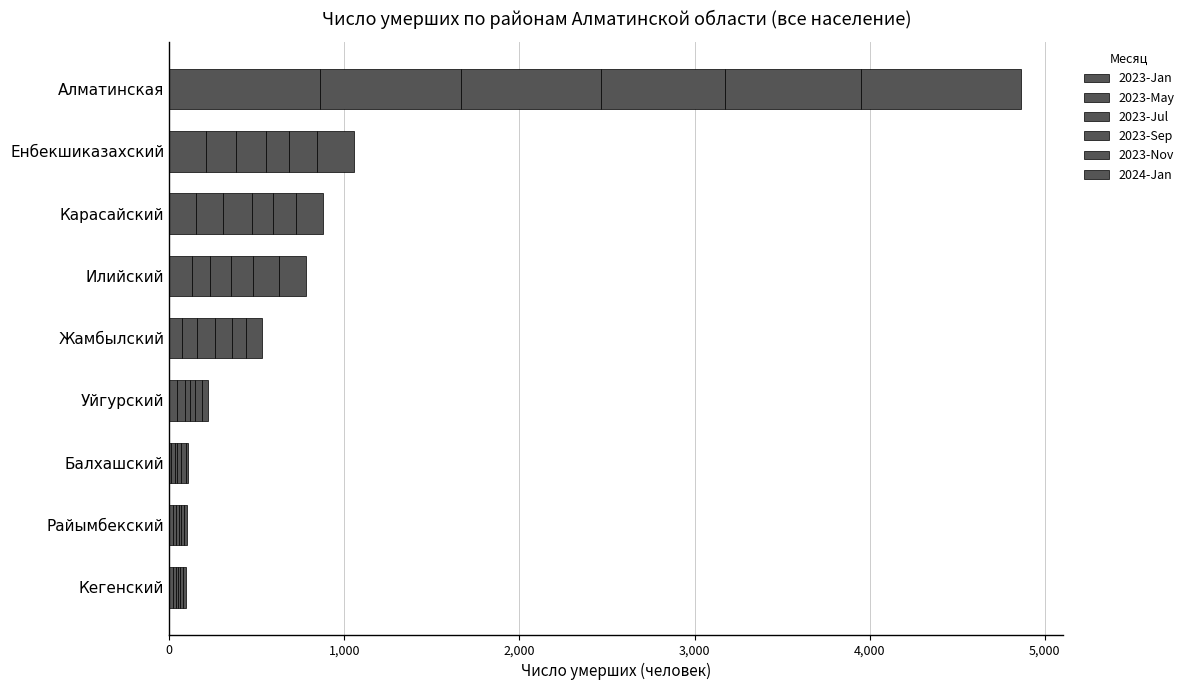

Count the number of categories in the chart.

9